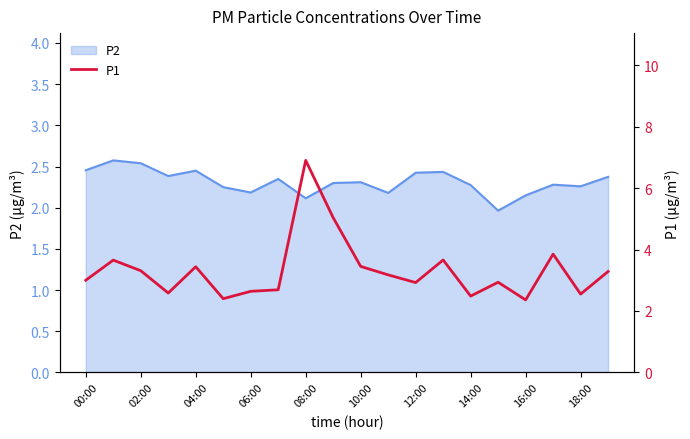

What is the lowest value of the P2 series?

2.0